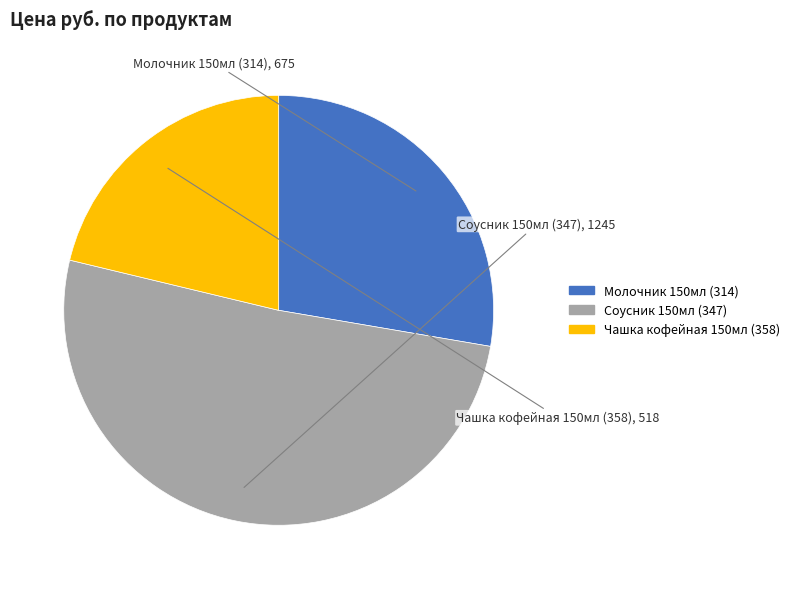

How many segments does this pie chart have?

3